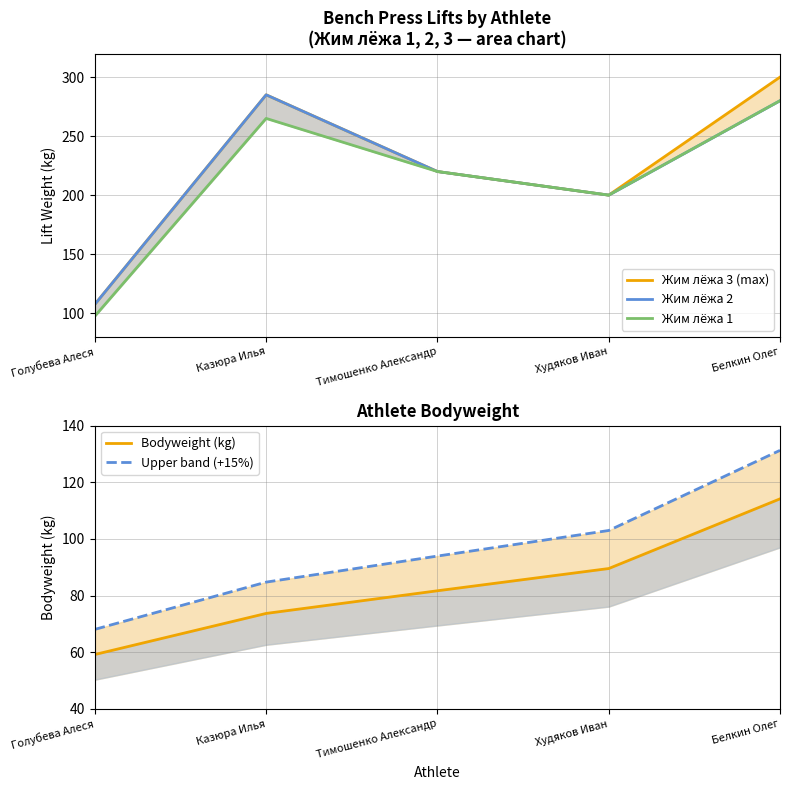

Which category has the lowest value across all series?

Голубева Алеся